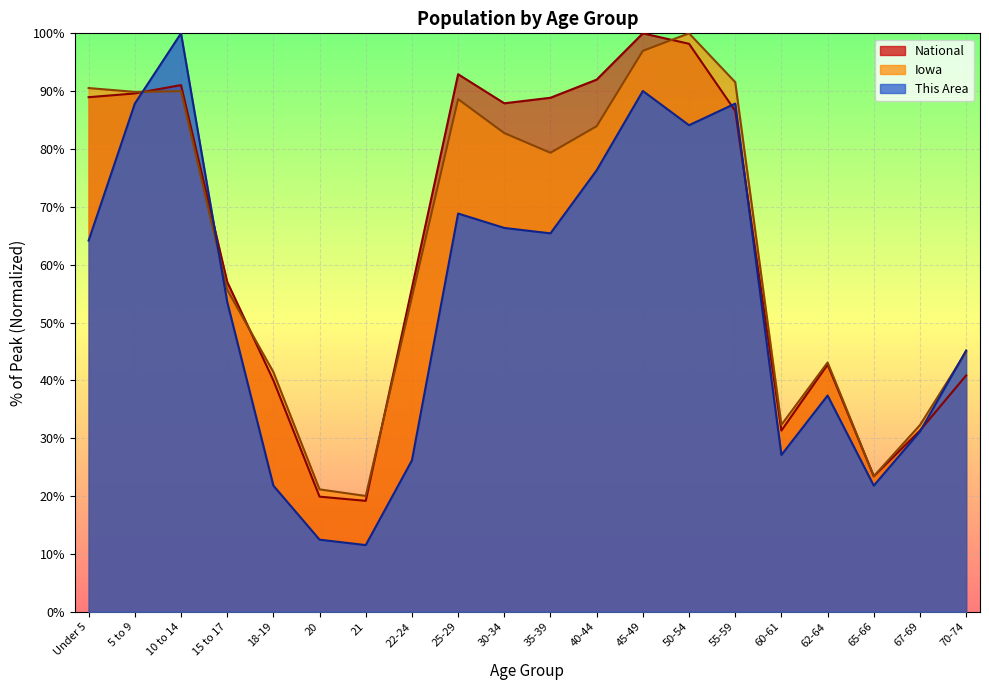

What is the average value of the Iowa series?

63.1